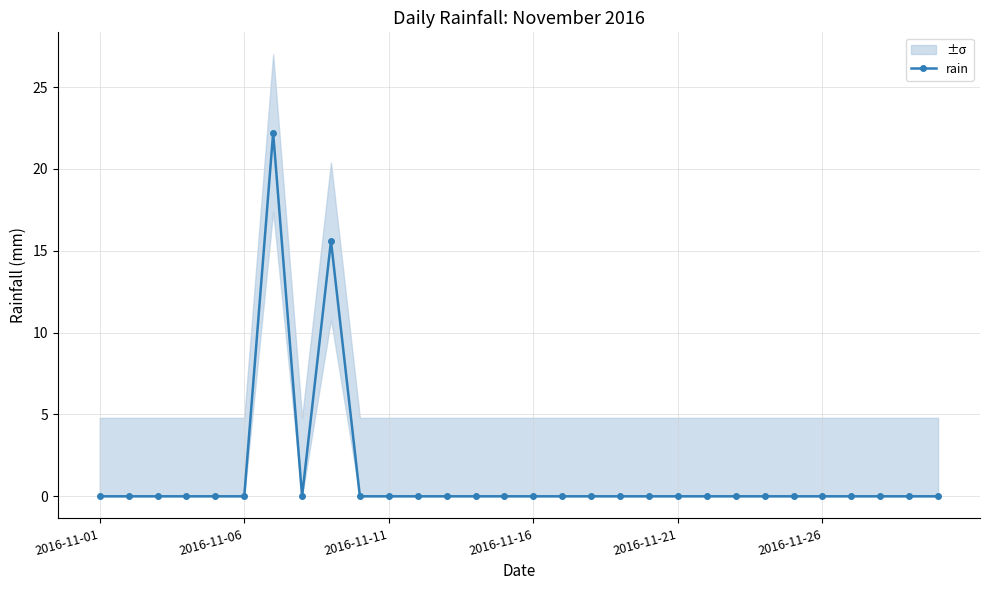

True or false: rain has more than 0 interior local peaks.

True